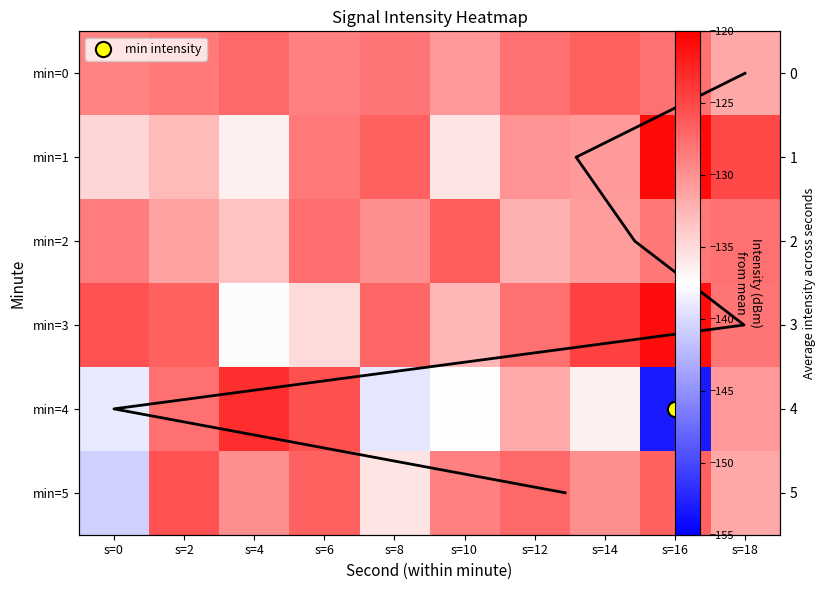

Reading right to left, what are all the values shown in this chart?

0: -131.6	-127.7	-126.7	-127.9	-130.5	-128.1	-128.8	-127.2	-128.4	-129.1
1: -125.1	-120.8	-130.6	-130.1	-135.6	-126.8	-128.4	-136.5	-132.8	-134.7
2: -127.9	-128.3	-130.8	-132.1	-126.4	-129.8	-127.6	-133.4	-131.2	-128.5
3: -128.1	-120.9	-124.6	-127.9	-132.6	-127.1	-134.9	-137.7	-126.6	-125.7
4: -130.5	-153.2	-136.4	-131.6	-137.4	-139.2	-125.5	-123.2	-127.7	-138.9
5: -131.6	-126.7	-129.8	-127.2	-128.8	-135.6	-126.6	-129.8	-125.6	-140.7